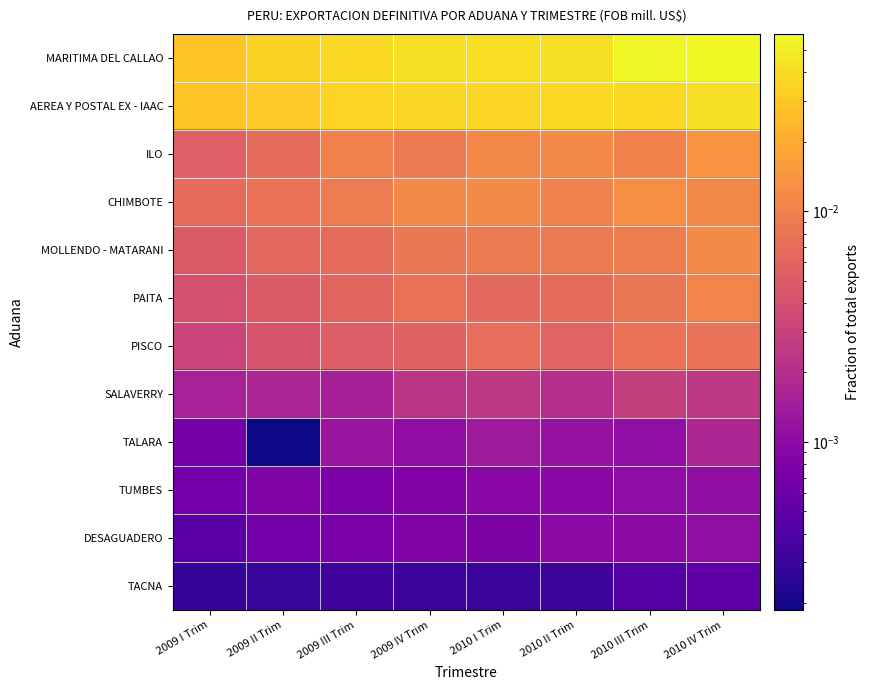

What is the spread (max minus min) of values at 2010 IV Trim?

0.1